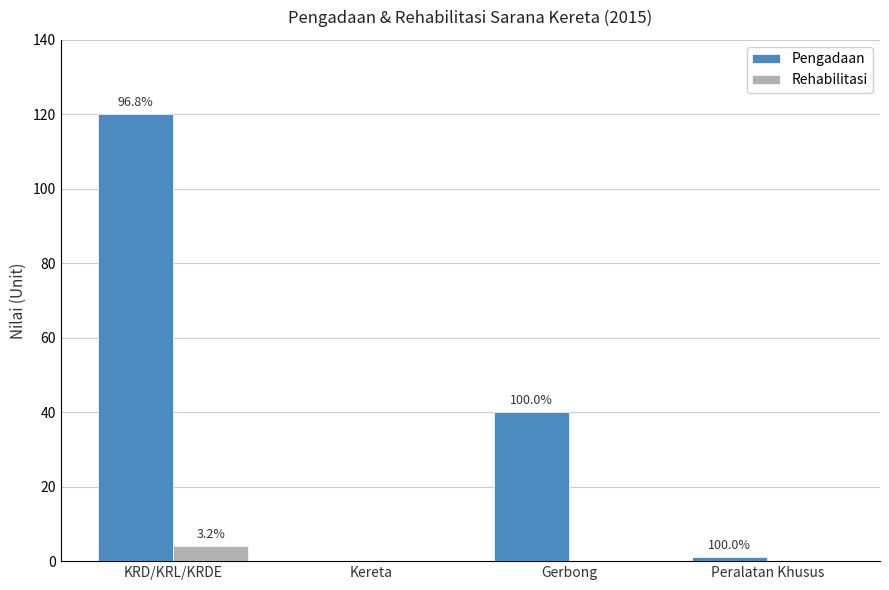

At which label does Rehabilitasi reach its minimum?

Kereta